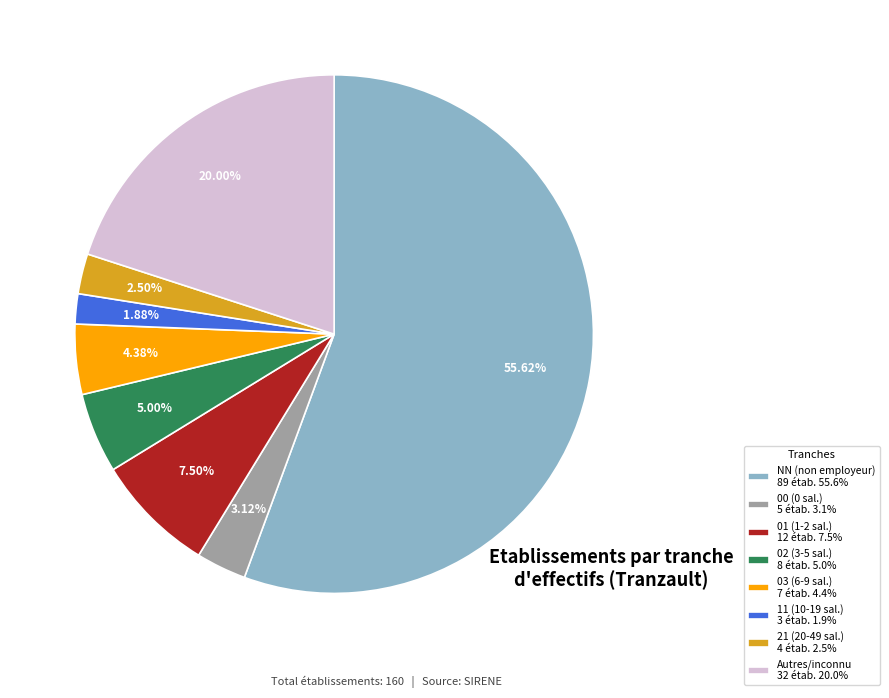

Do 02 (3-5 sal.) 8 étab. 5.0% and NN (non employeur) 89 étab. 55.6% together represent more than half of the pie?

Yes